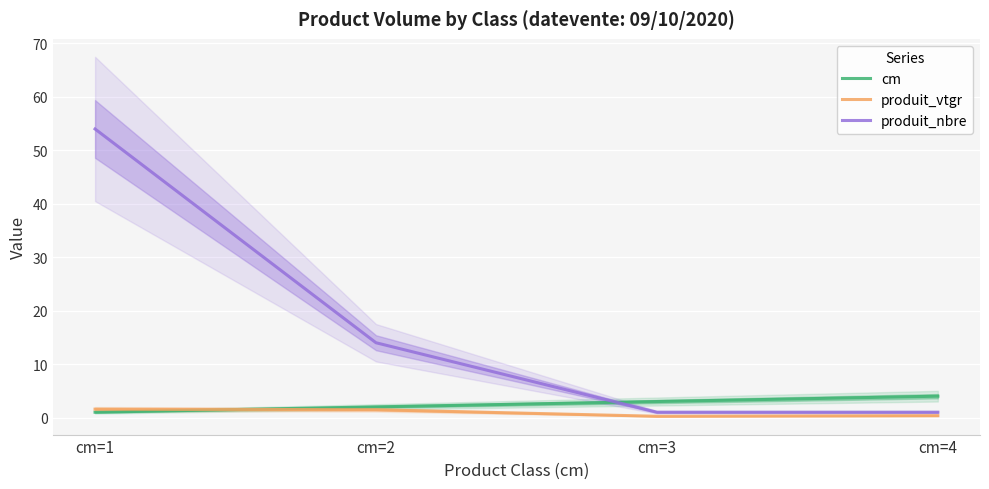

Rank the series at cm=4 from highest to lowest value.

cm, produit_nbre, produit_vtgr